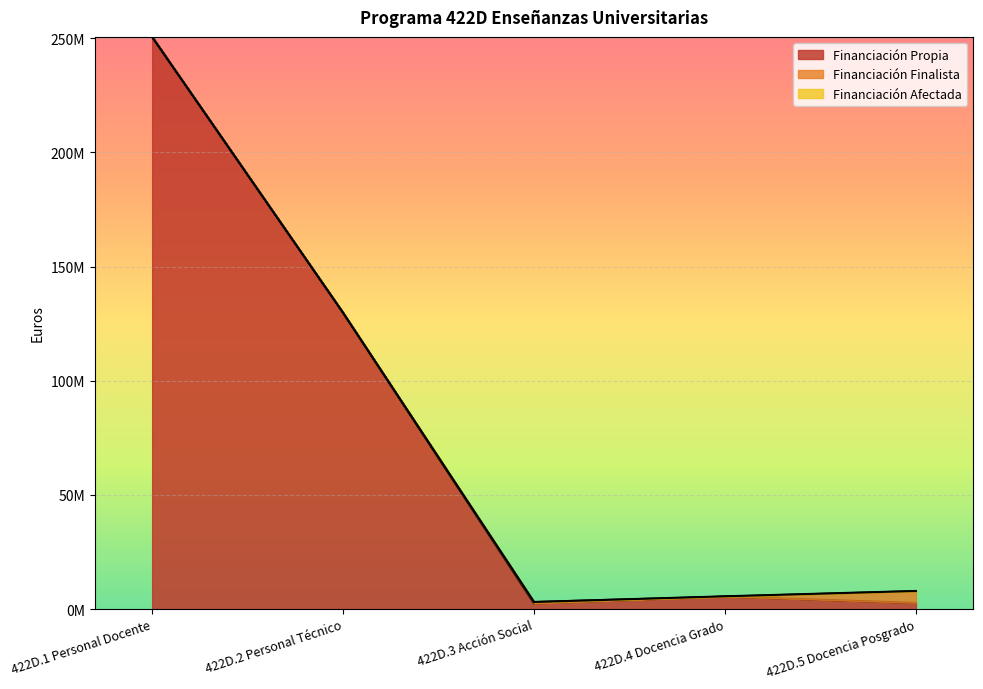

True or false: Financiación Propia and Financiación Afectada intersect in this chart.

False